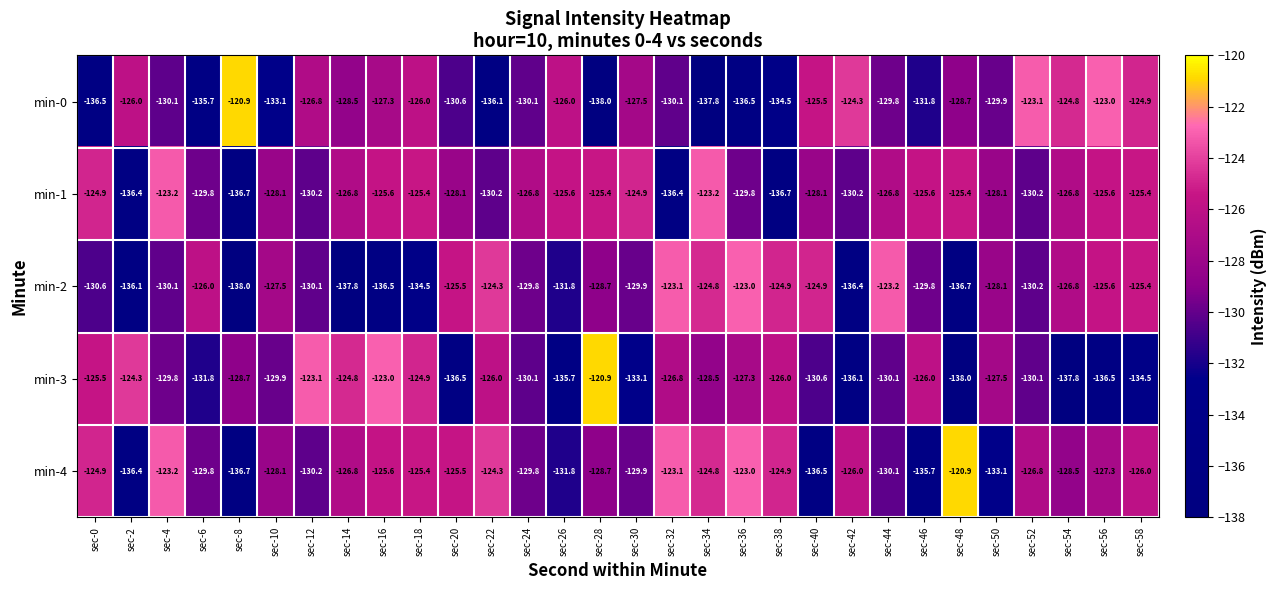

At sec-40, list the series in order from smallest to largest.

min-4, min-3, min-1, min-0, min-2